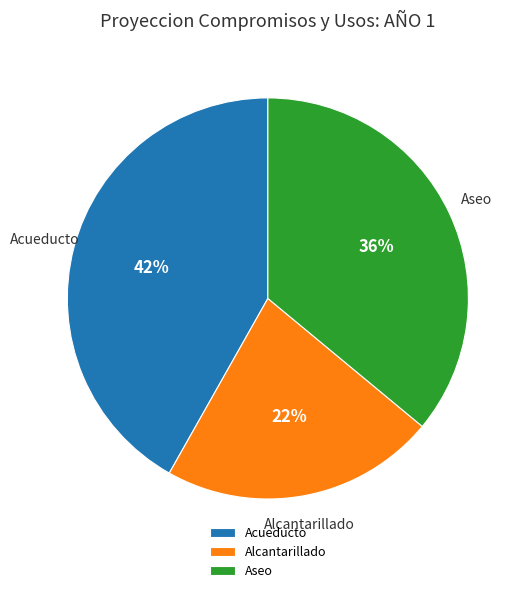

The Acueducto slice represents 42% of the pie. True or false?

True